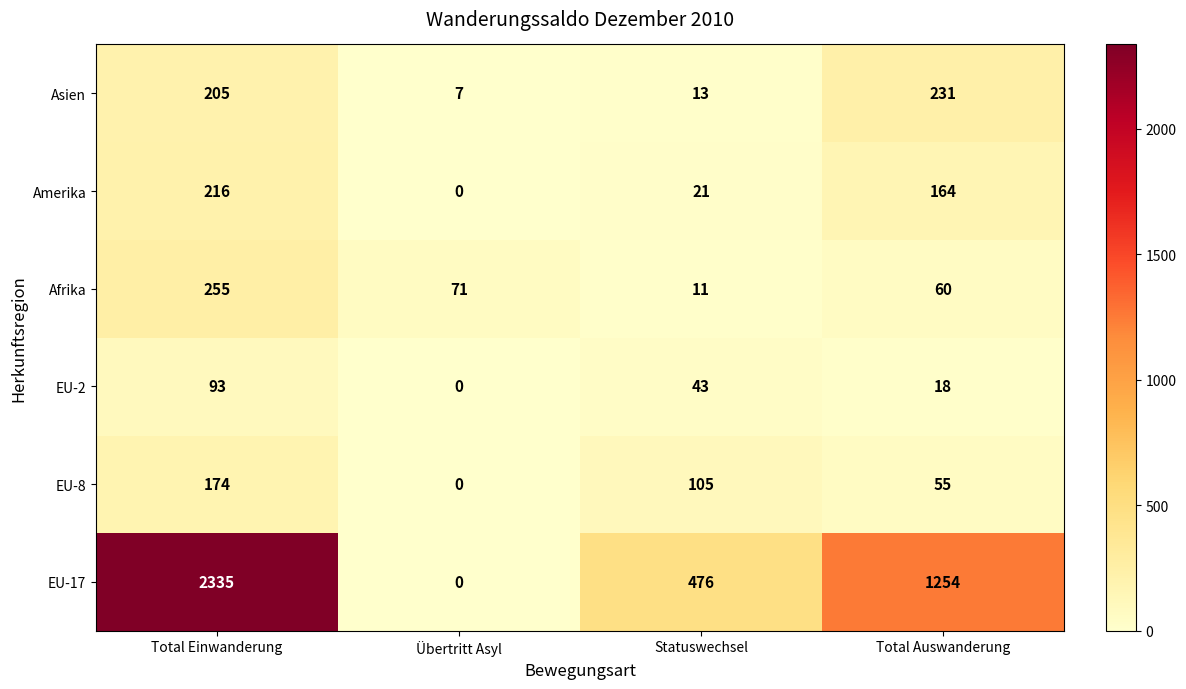

What is the difference between the highest and lowest values at Statuswechsel?

465